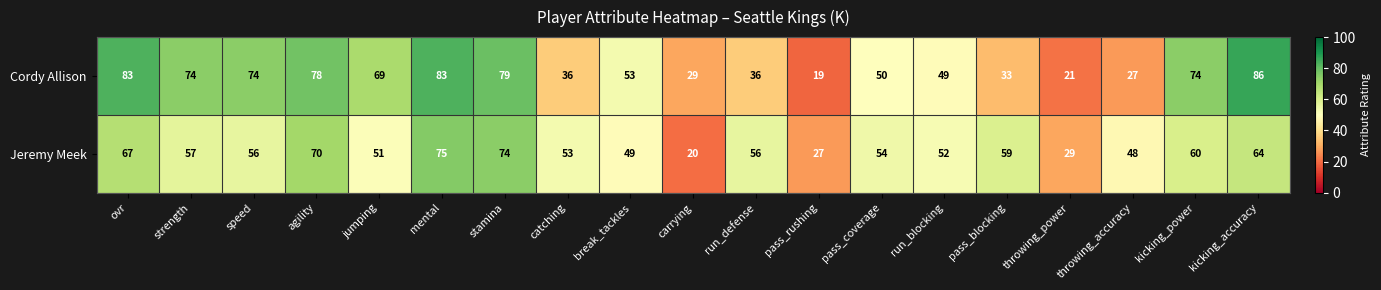

What is the difference between the maximum and minimum values in the Cordy Allison series?

67